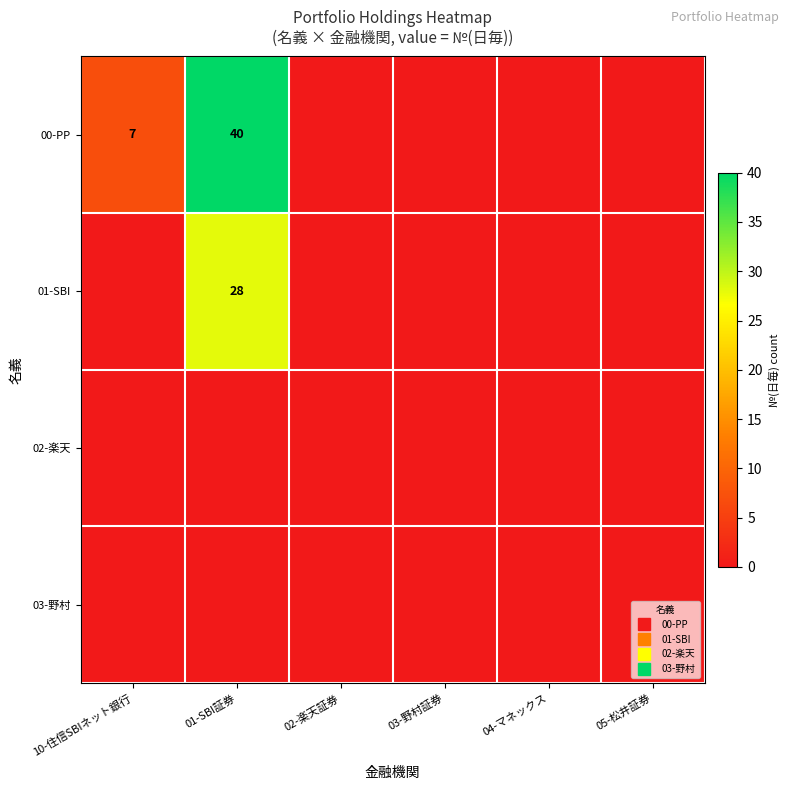

Rank the categories by 02-楽天 value from highest to lowest.

10-住信SBIネット銀行, 01-SBI証券, 02-楽天証券, 03-野村証券, 04-マネックス, 05-松井証券